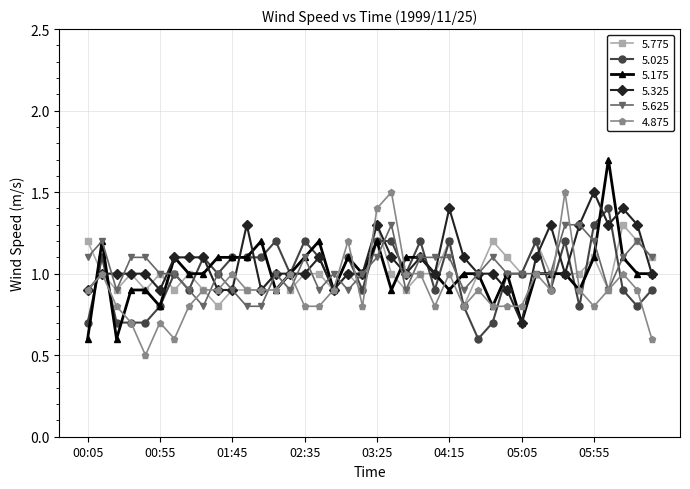

Which series has the largest range (max minus min)?

5.175